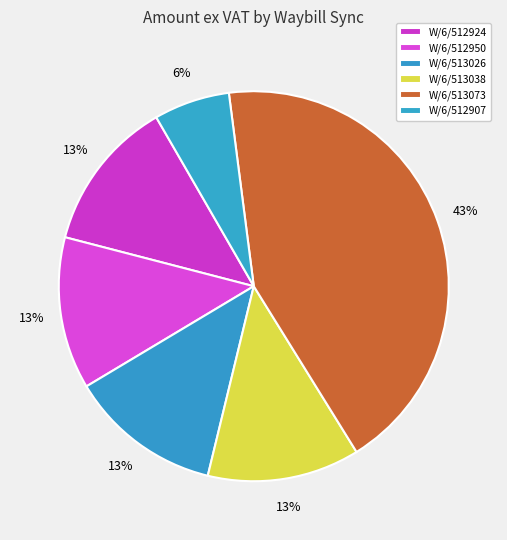

To the nearest percent, what is the combined percentage of W/6/512950 and W/6/512907?

19%